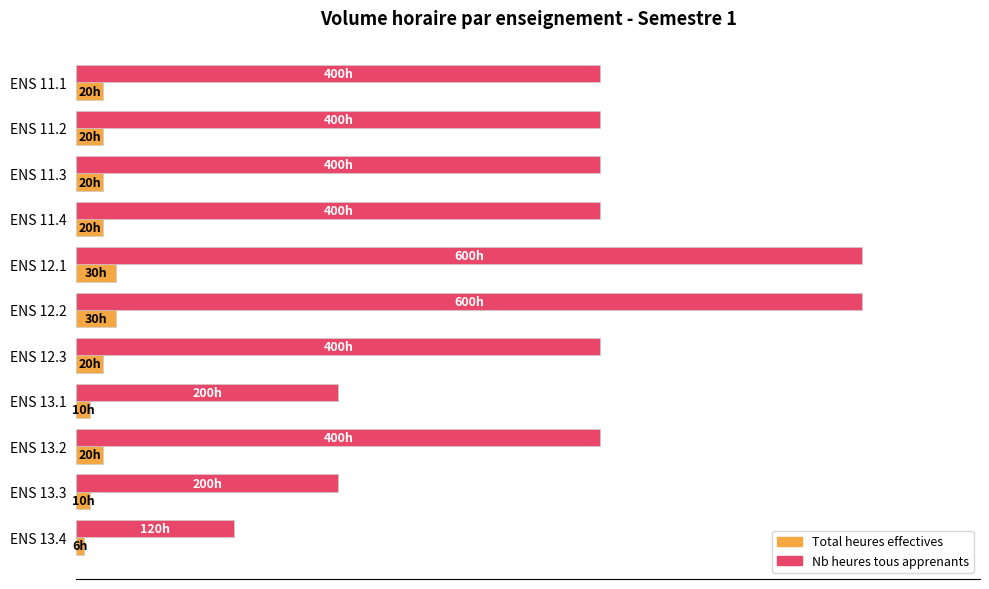

What are all the series names shown in the legend?

Total heures effectives, Nb heures tous apprenants